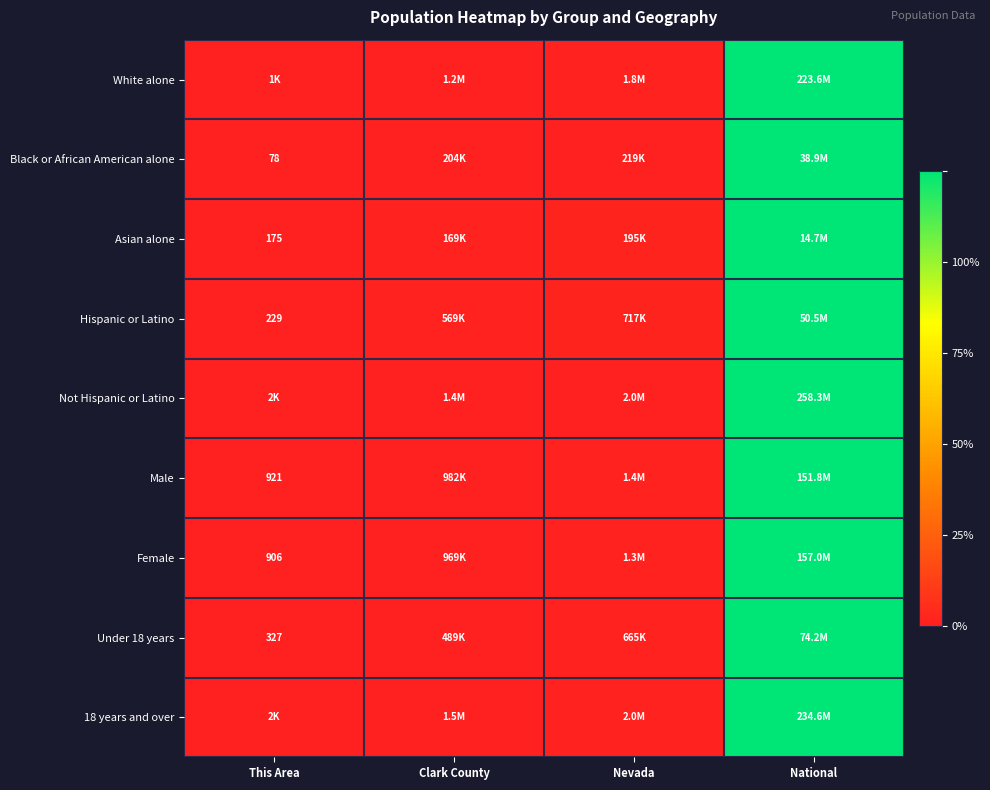

How many data points does each series have?

4